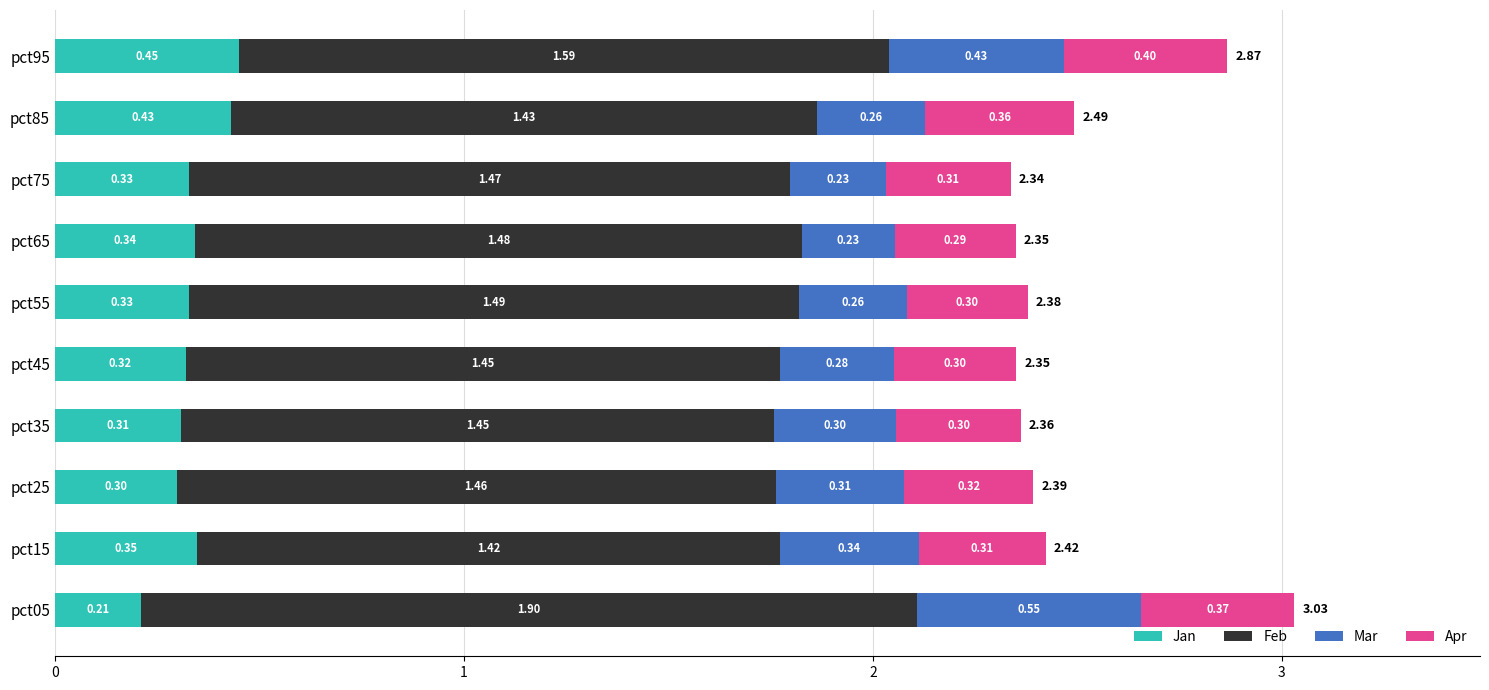

What are all the series names shown in the legend?

Jan, Feb, Mar, Apr